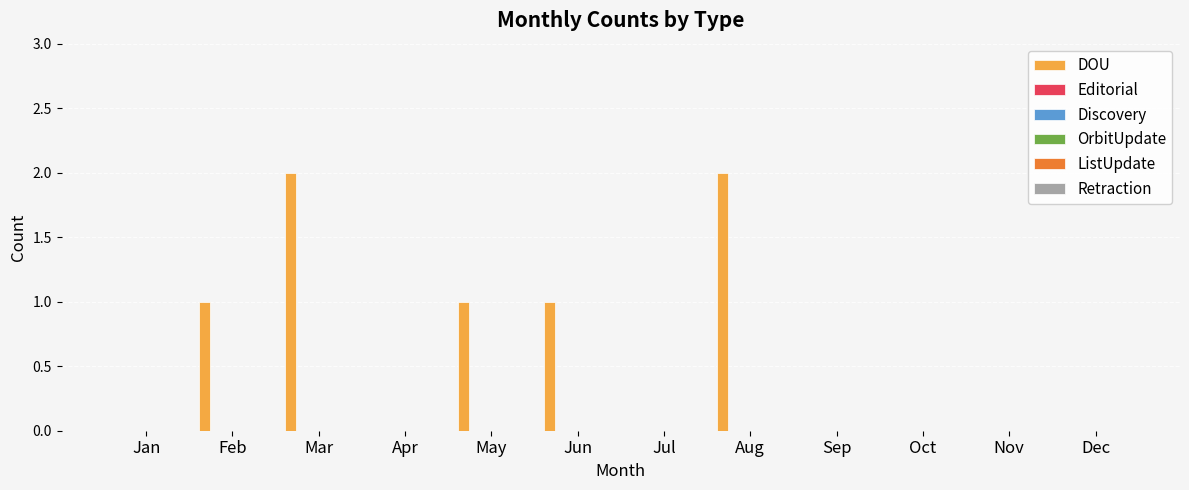

What is the sum of all values?

7